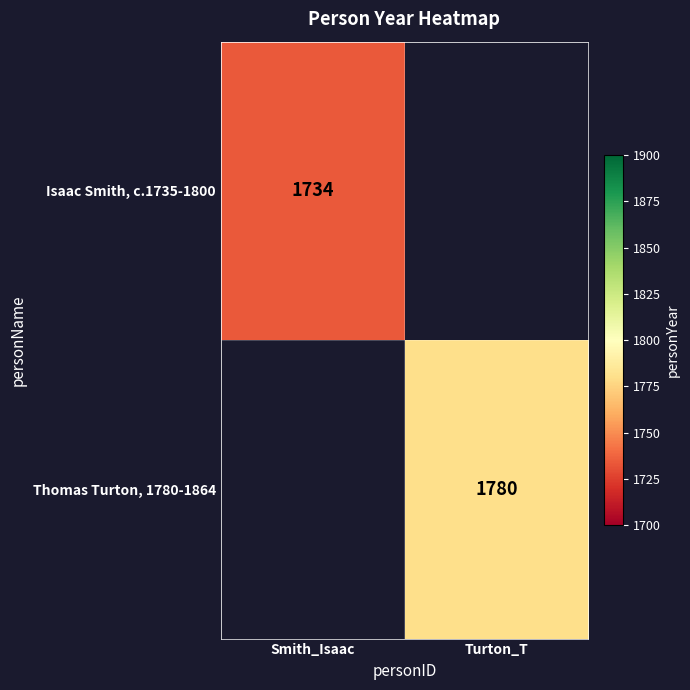

The value of Isaac Smith, c.1735-1800 at Smith_Isaac is 1734. True or false?

True